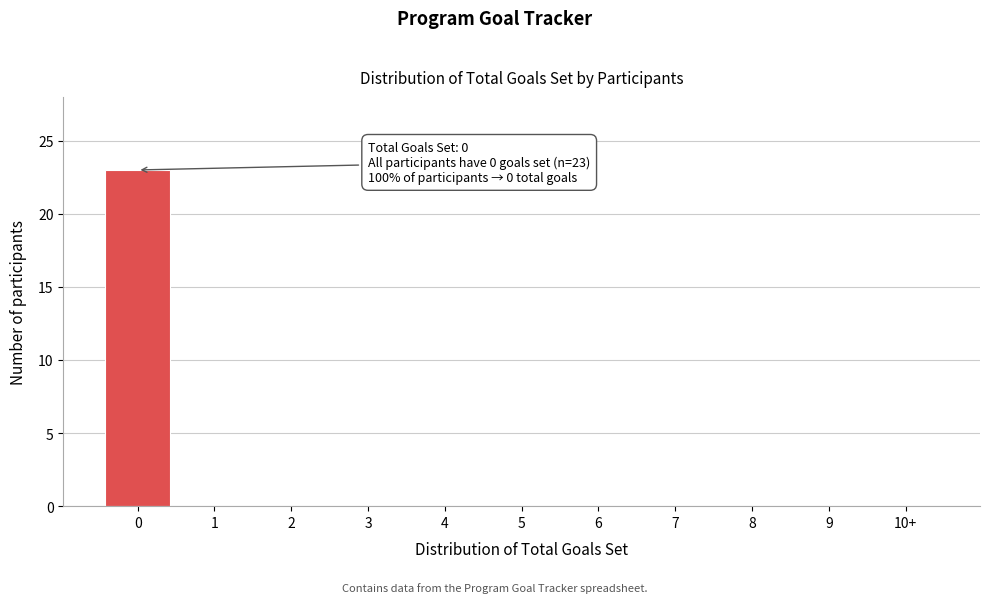

Reading right to left, transcribe all the data shown in this chart.

10+=0	9=0	8=0	7=0	6=0	5=0	4=0	3=0	2=0	1=0	0=23